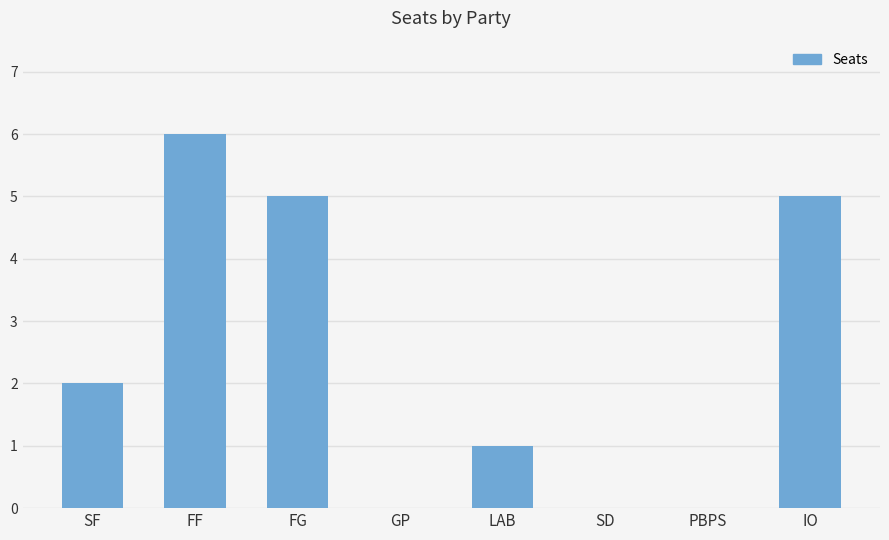

What is the sum of all values?

19